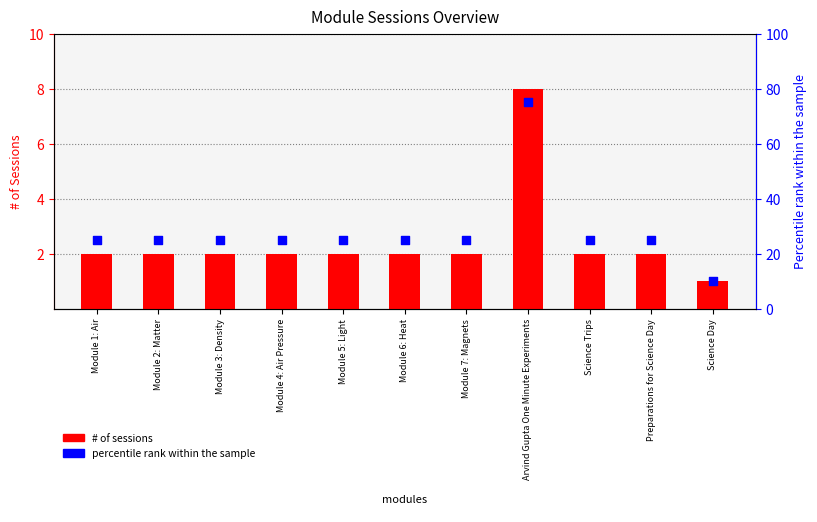

Is the value of # of sessions at Science Trips greater than the value of percentile rank within the sample at Module 7: Magnets?

No